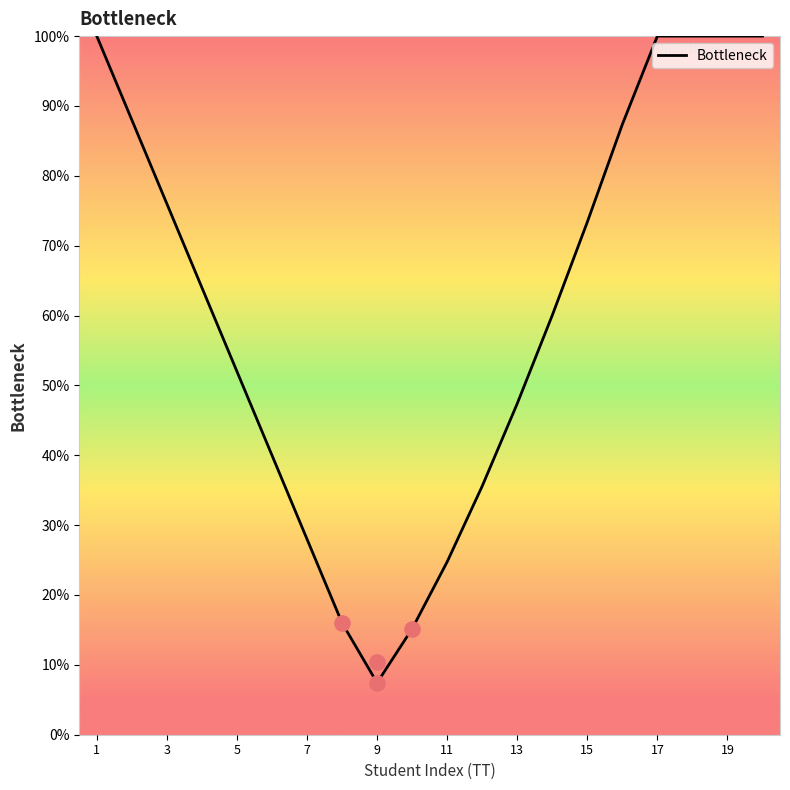

What is the maximum value for Bottleneck?

100.0